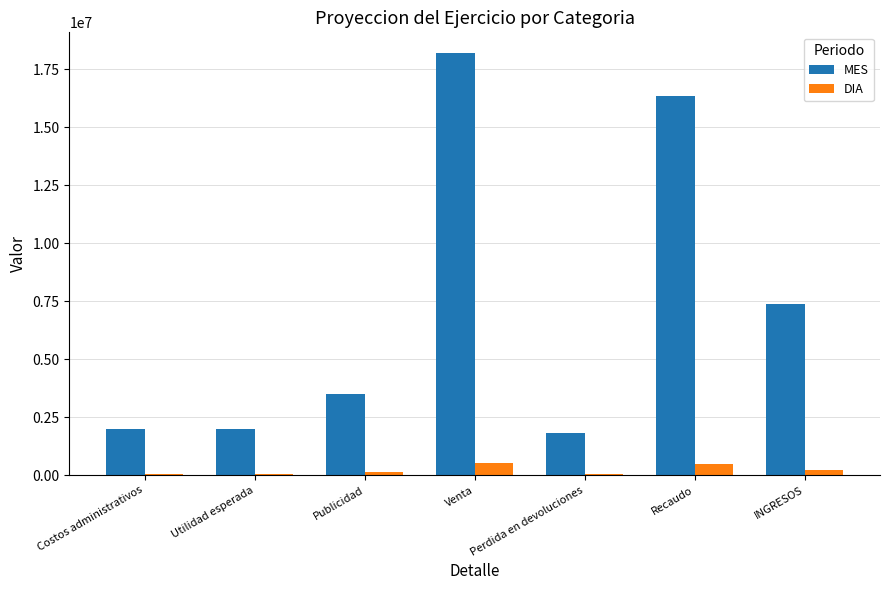

What is the sum of all MES values?

51211187.0